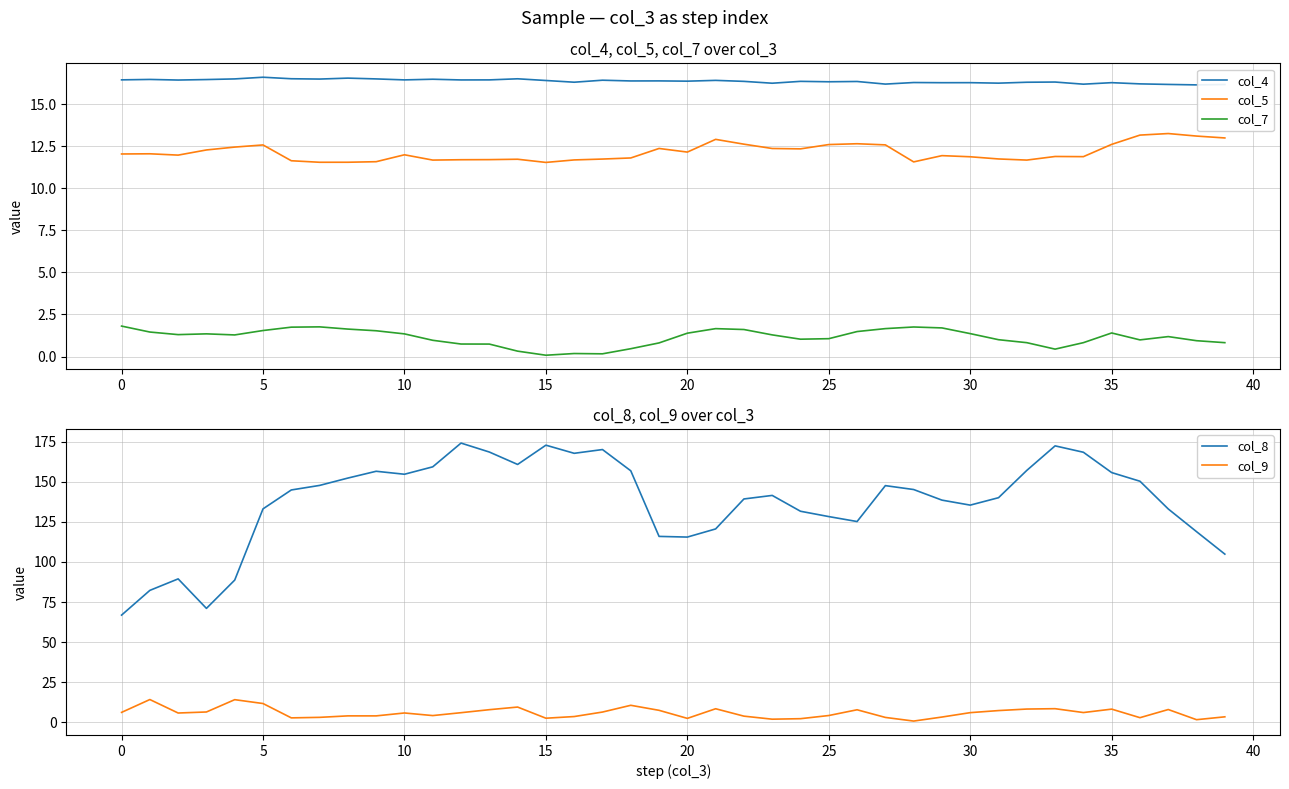

What is the approximate value of col_8 at 27?

147.7